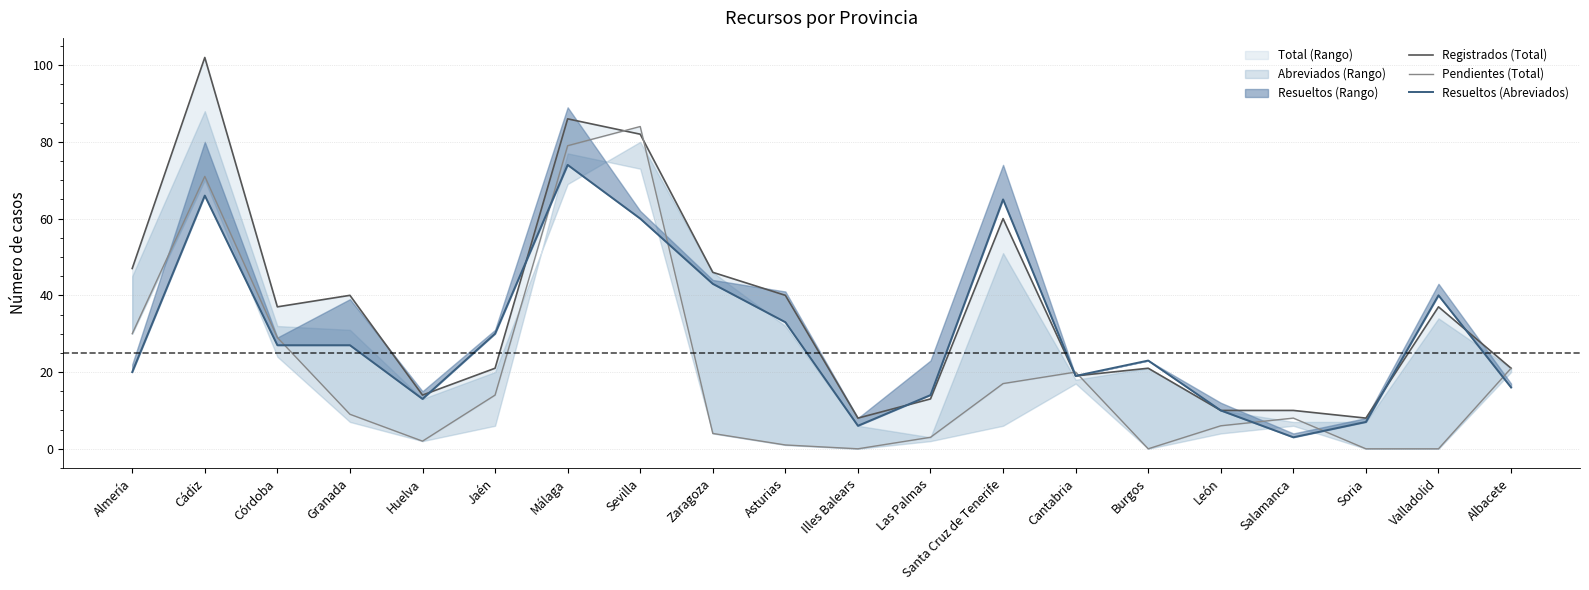

In Registrados (Total), how many points are higher than both neighbors (excluding endpoints)?

6